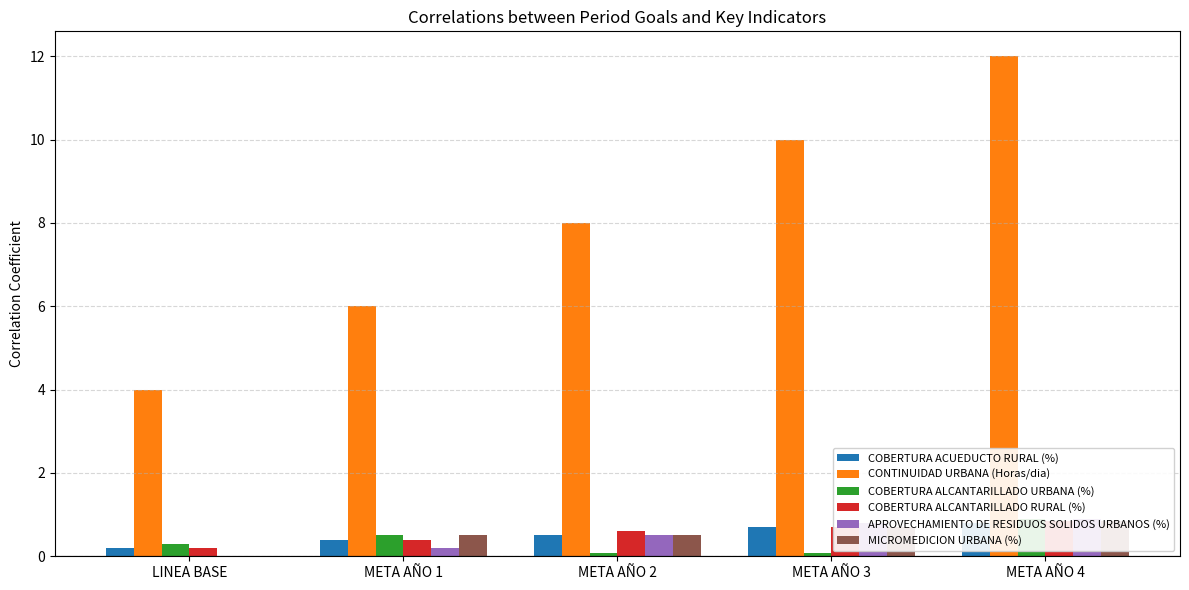

What is the difference between the second highest and second lowest values in the MICROMEDICION URBANA (%) series?

0.2